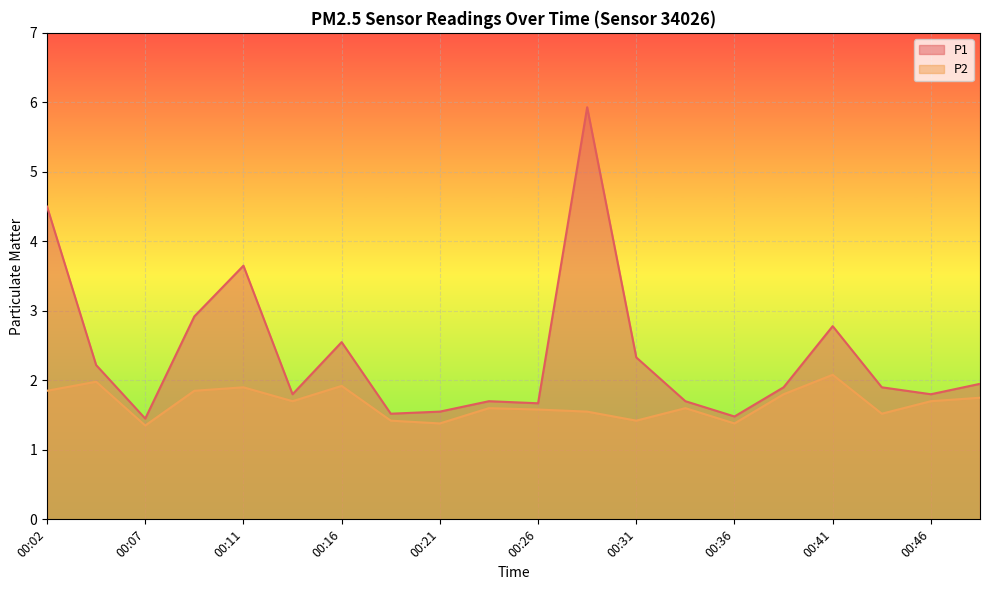

Which series has the largest range (max minus min)?

P1